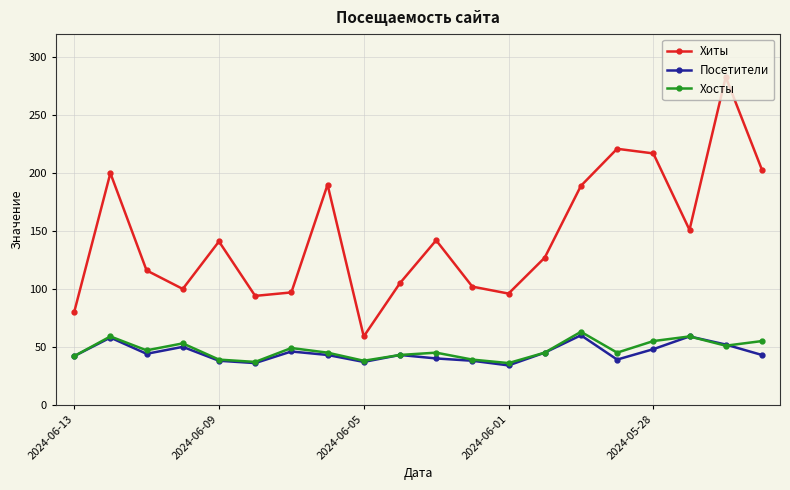

What is the value of the Посетители point at the 3rd from the left?

44